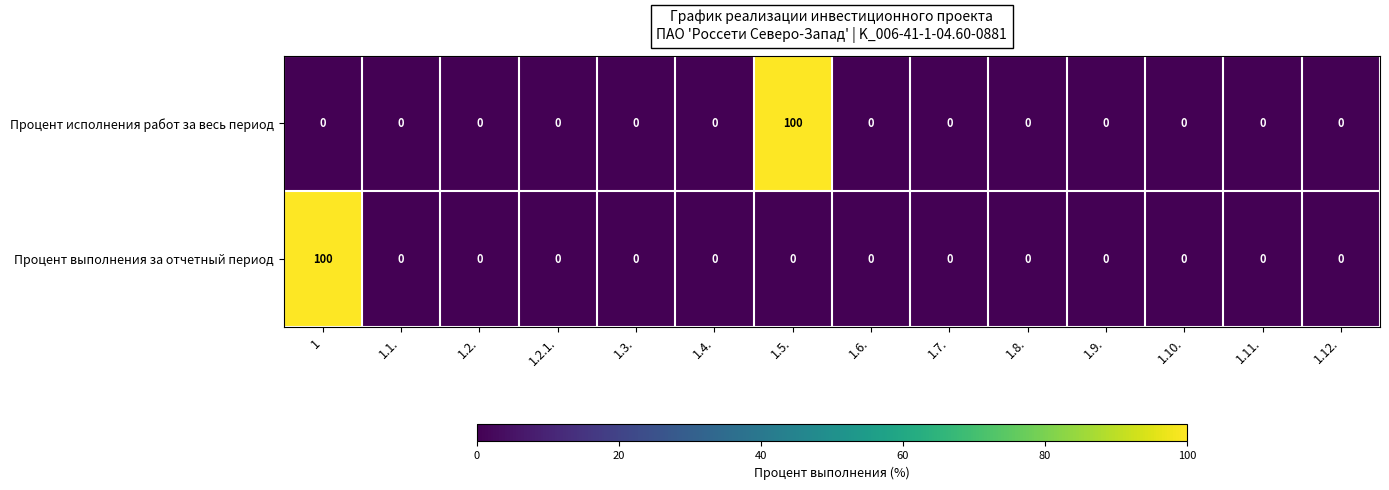

What is the difference between the maximum and minimum values in the Процент исполнения работ за весь период series?

100